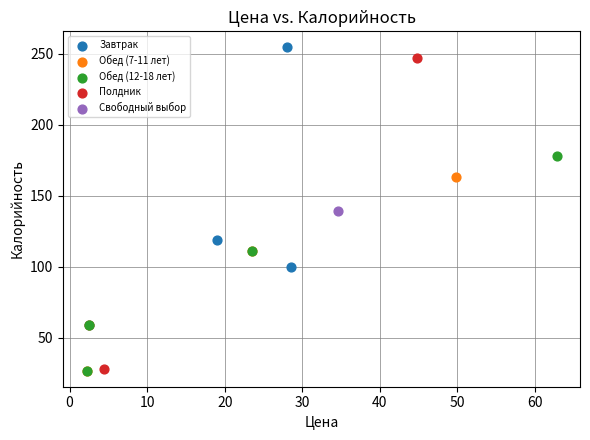

What are all the series names shown in the legend?

Завтрак, Обед (7-11 лет), Обед (12-18 лет), Полдник, Свободный выбор